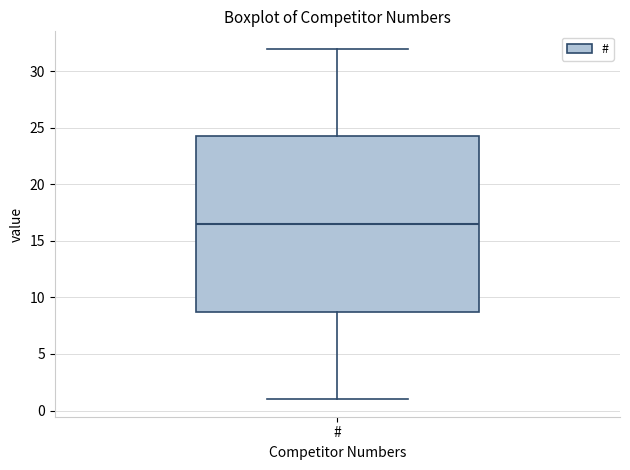

Read this box plot against the y-axis: the position of the median line, the range covered by the box, and the ends of both whiskers. The values are not printed on the chart, so give them approximately, as read against the axis.

median 16.5, box 9.0 to 24.5, whiskers 1.0 to 32.0